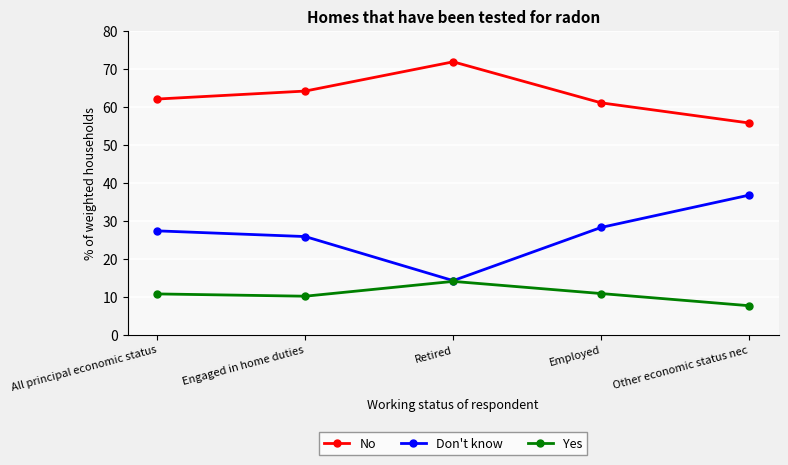

Which series has the largest total across all categories?

No